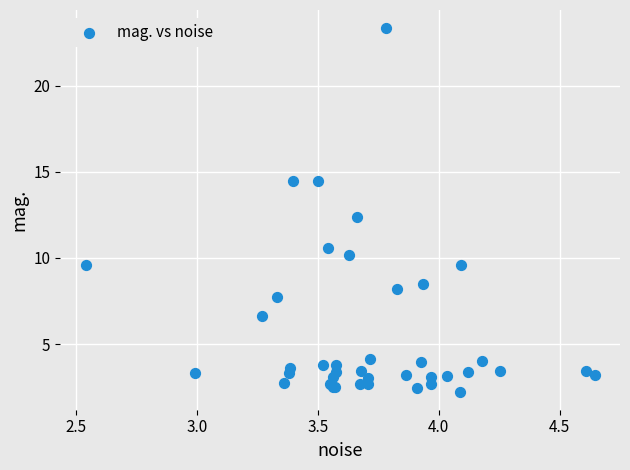

What Y value in the scatter plot is closest to 12?

12.4